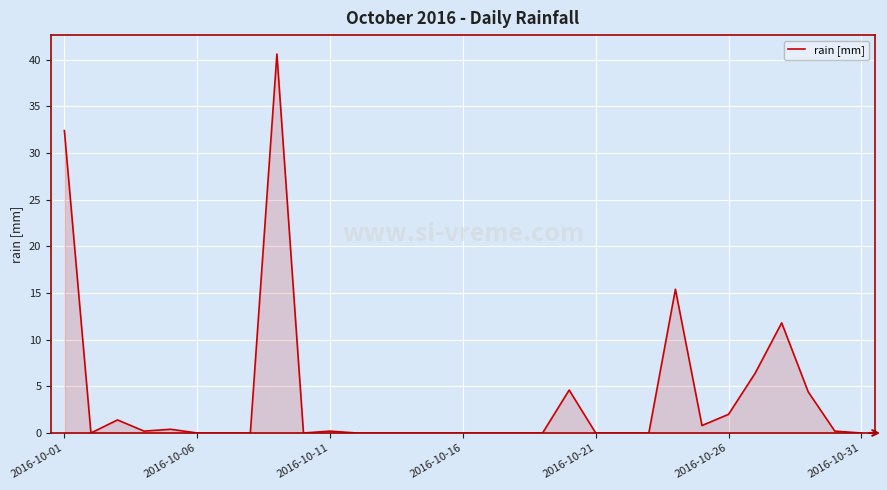

What is the difference between the maximum and minimum values?

40.6